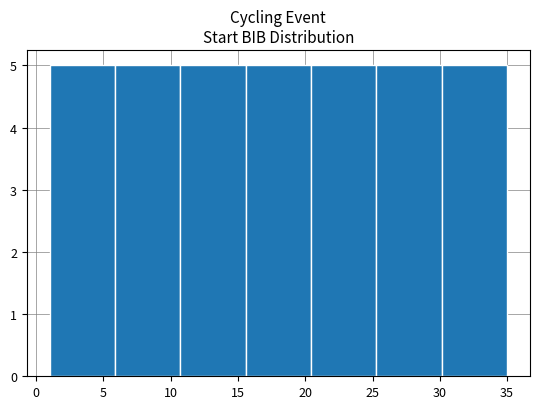

Reading left to right, list every bar in this chart as the range it spans on the x-axis followed by its height. Neither the bar edges nor the heights are printed on the chart, so give them approximately, as read against the axes.

1.0 to 6.0: 5
6.0 to 10.5: 5
10.5 to 15.5: 5
15.5 to 20.5: 5
20.5 to 25.5: 5
25.5 to 30.0: 5
30.0 to 35.0: 5